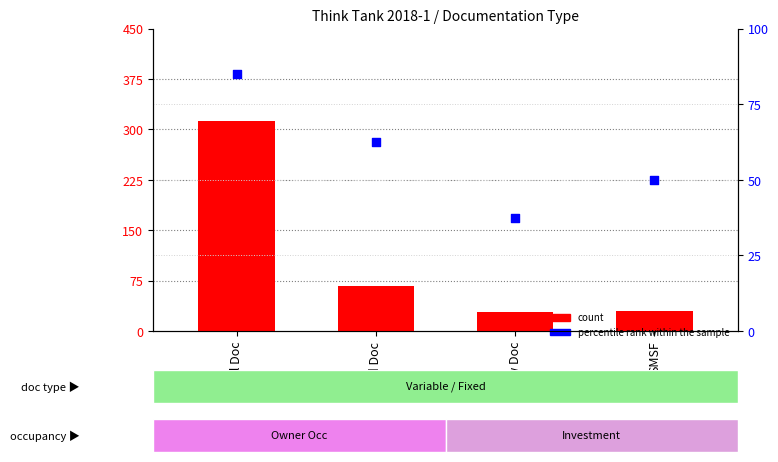

At which category is the sum across all series the highest?

Full Doc